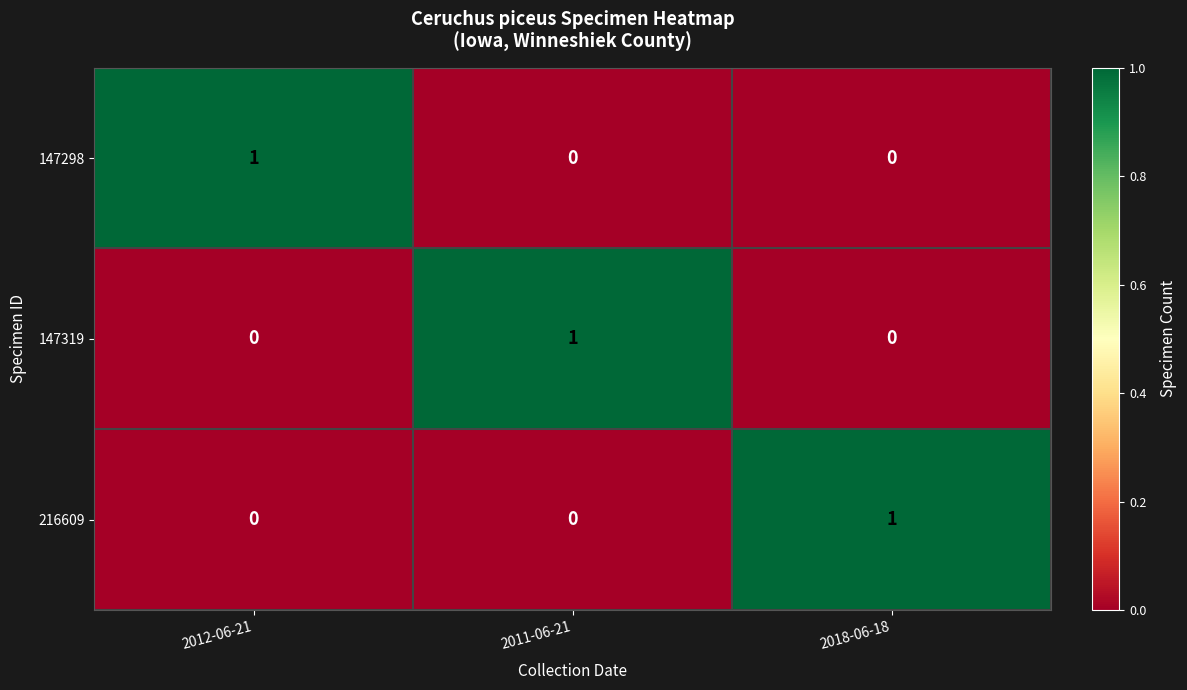

The 147298 series shows 0 at 2011-06-21. True or false?

True